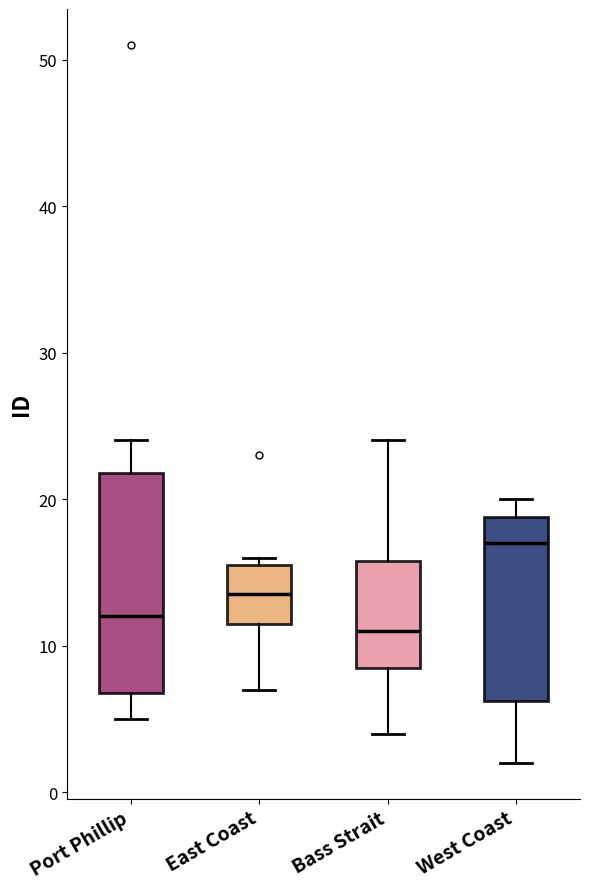

Which box is the tallest, from its lower edge to its upper edge?

Port Phillip